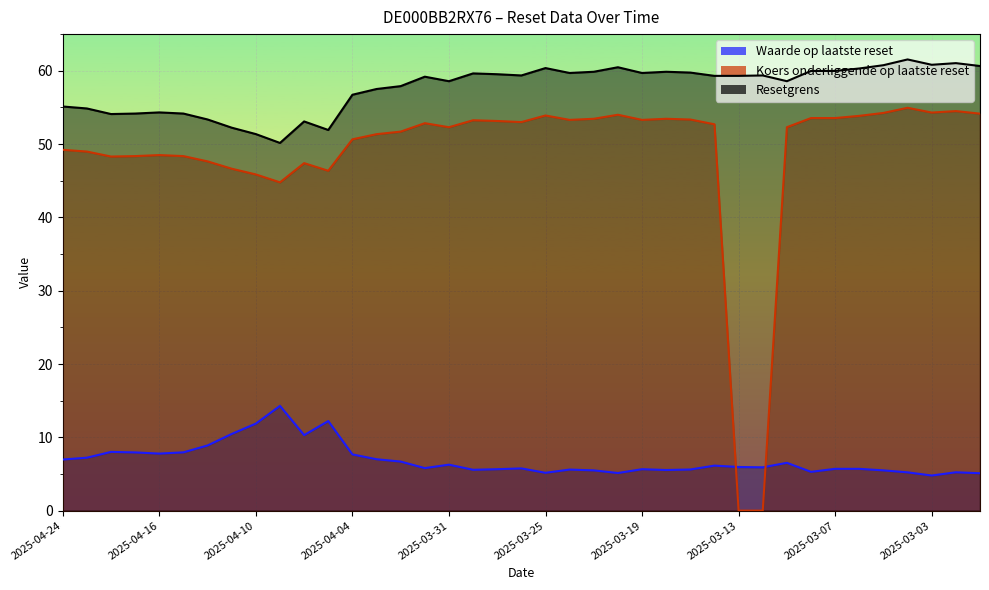

What are all the series names shown in the legend?

Waarde op laatste reset, Koers onderliggende op laatste reset, Resetgrens